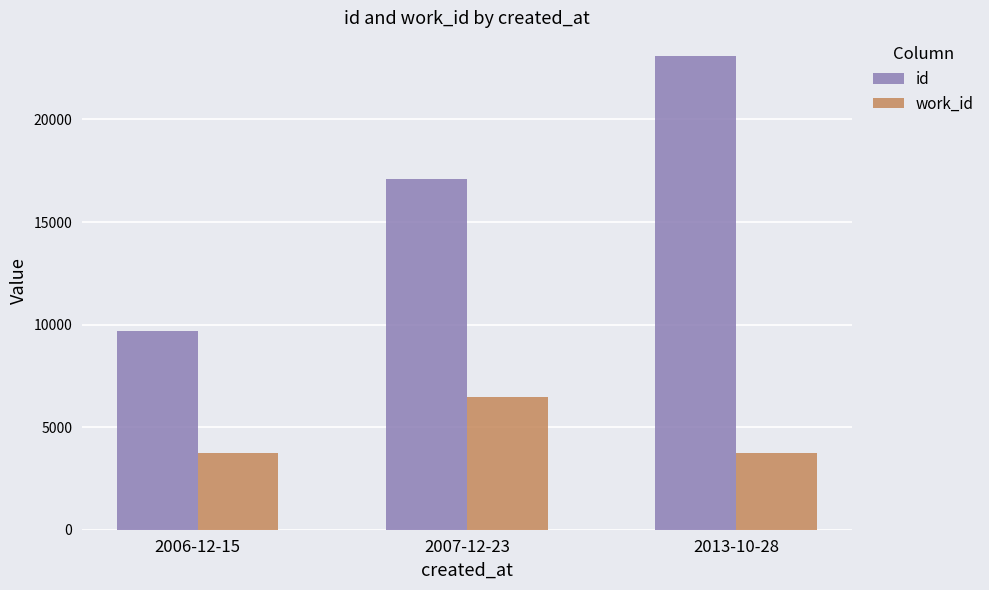

What is the approximate value of id at 2013-10-28?

23091